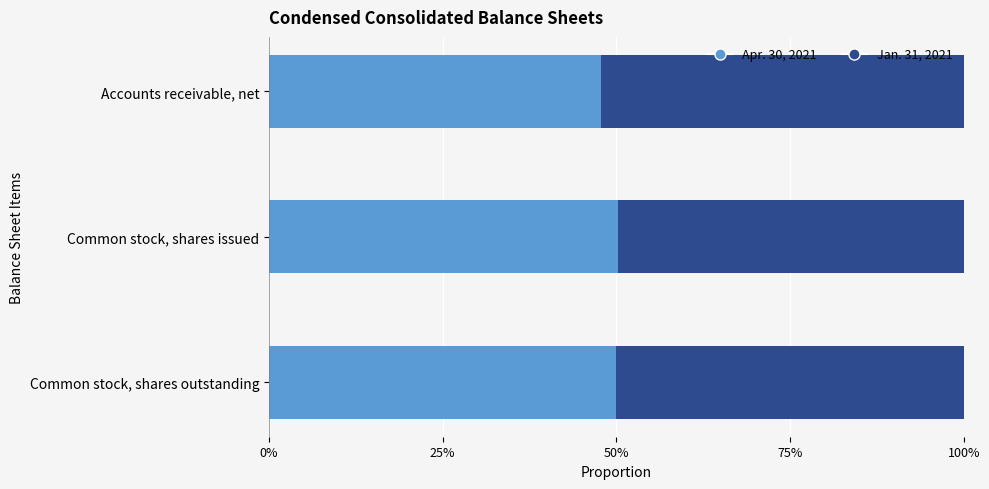

What is the average value of the Apr. 30, 2021 series?

0.5